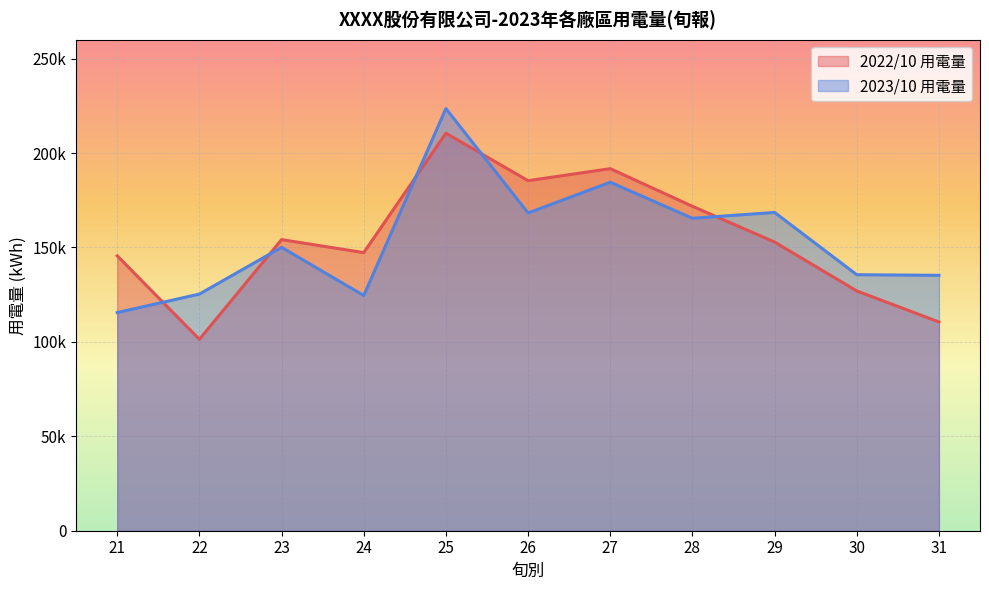

What is the difference between the 2022/10 用電量 values at 27 and 24?

44458.7